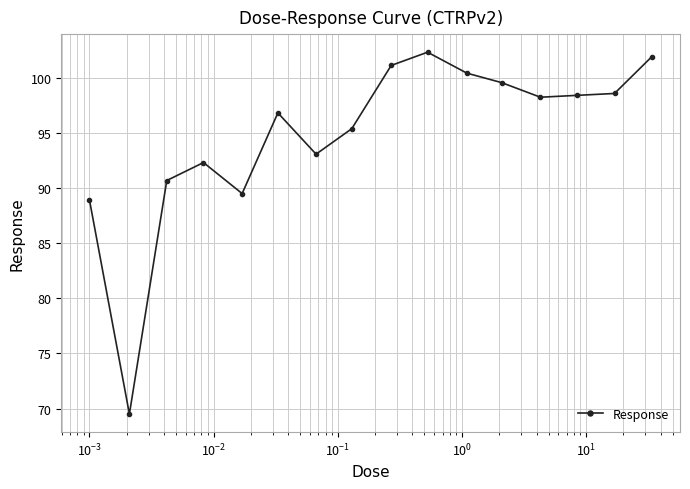

What is the smallest value displayed?

69.5